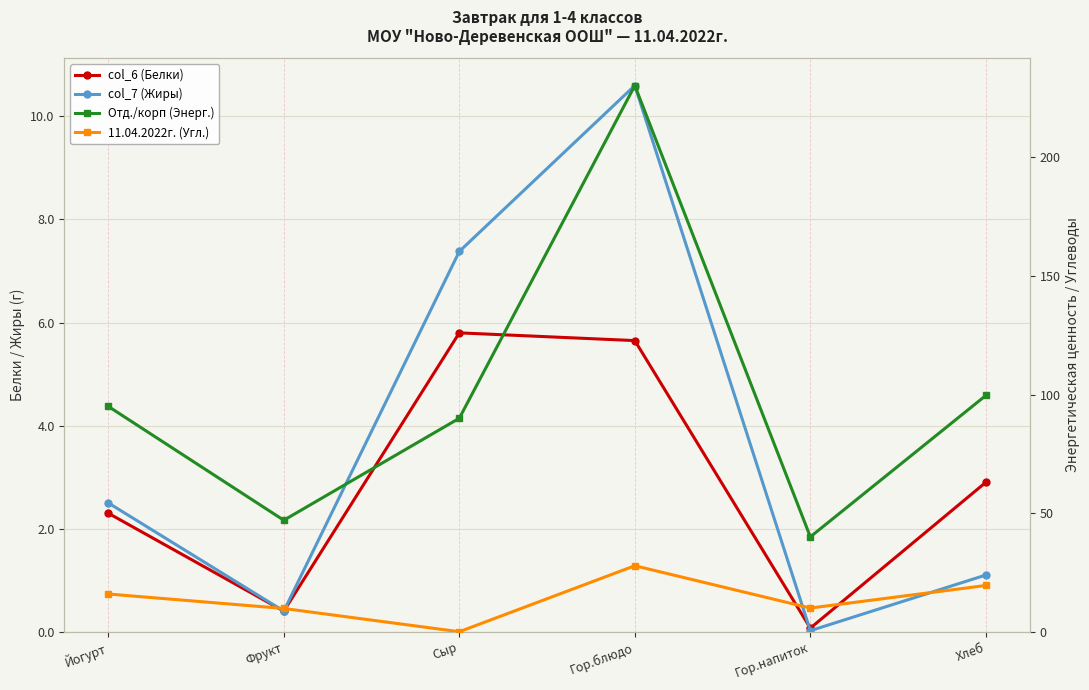

Where is col_6 (Белки) nearest to the value 2?

Йогурт